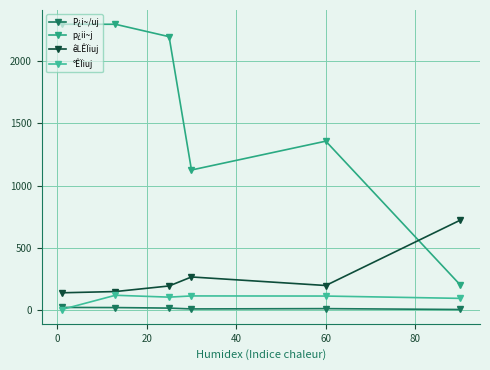

How many data points does each series have?

6